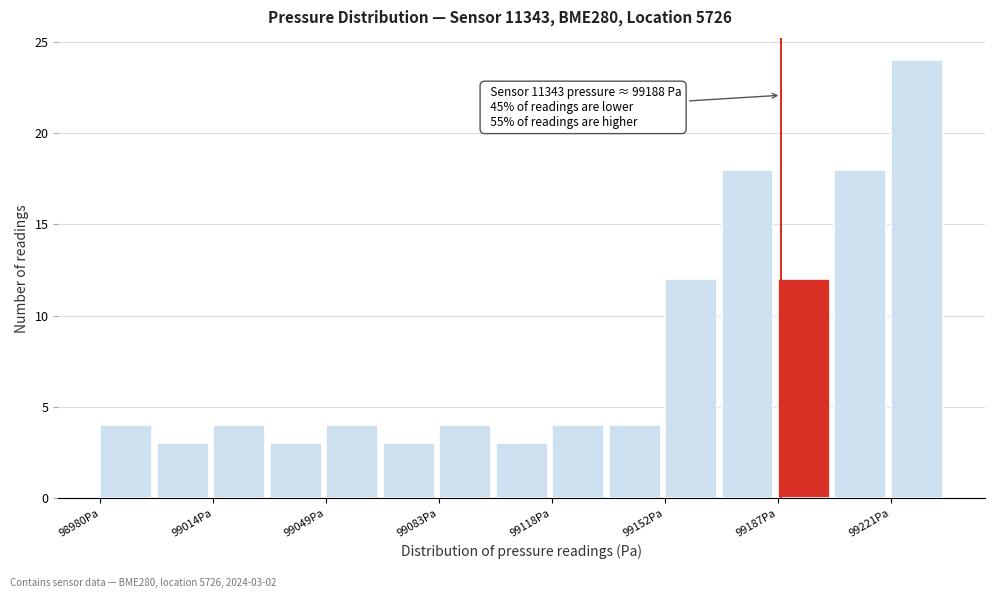

Around what value on the x-axis is the tallest bar? Give the approximate position of its centre, as read against the axis.

99230